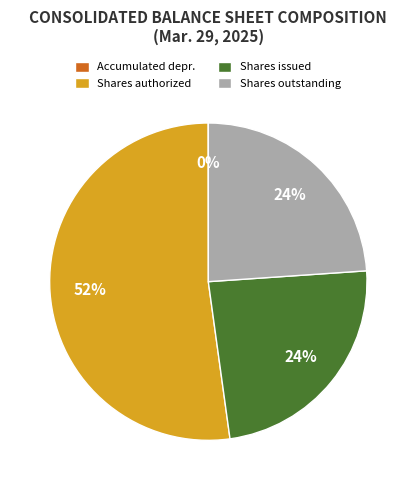

Which category has the biggest portion of the pie?

Shares authorized